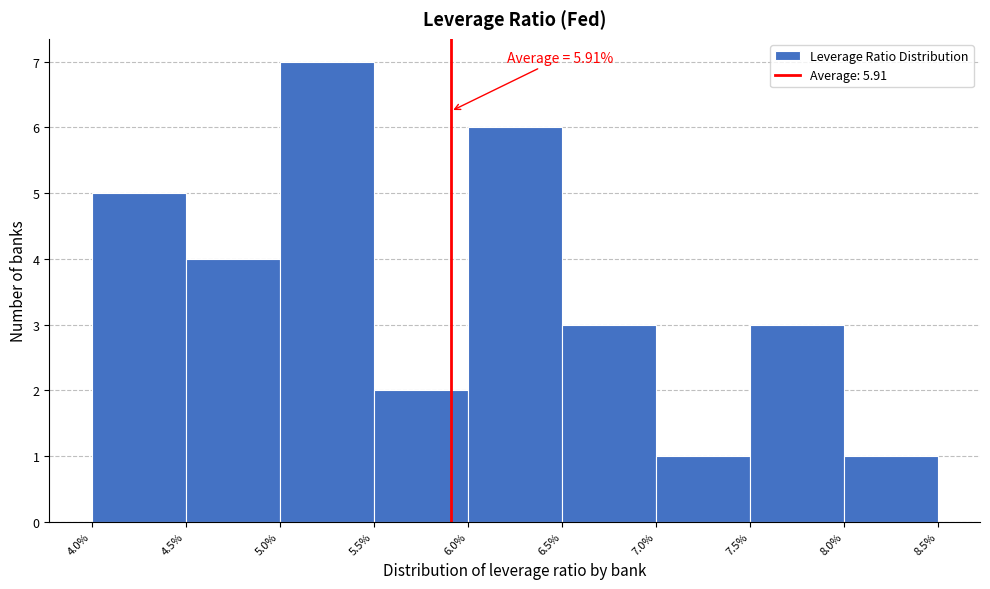

Over which range of the x-axis is the bar tallest?

5.0% to 5.5%